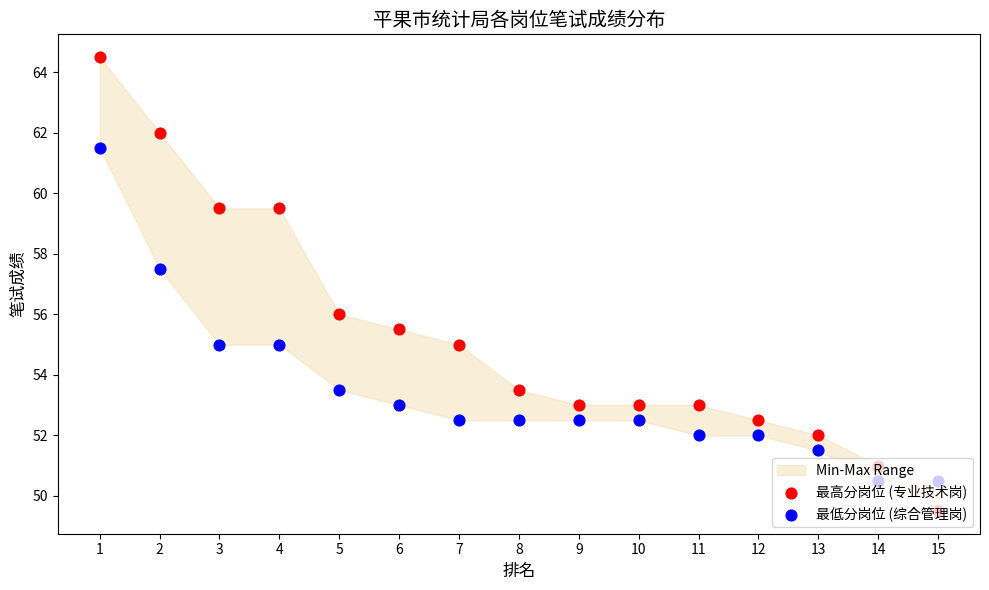

What is the total value across all series at 5?

109.5